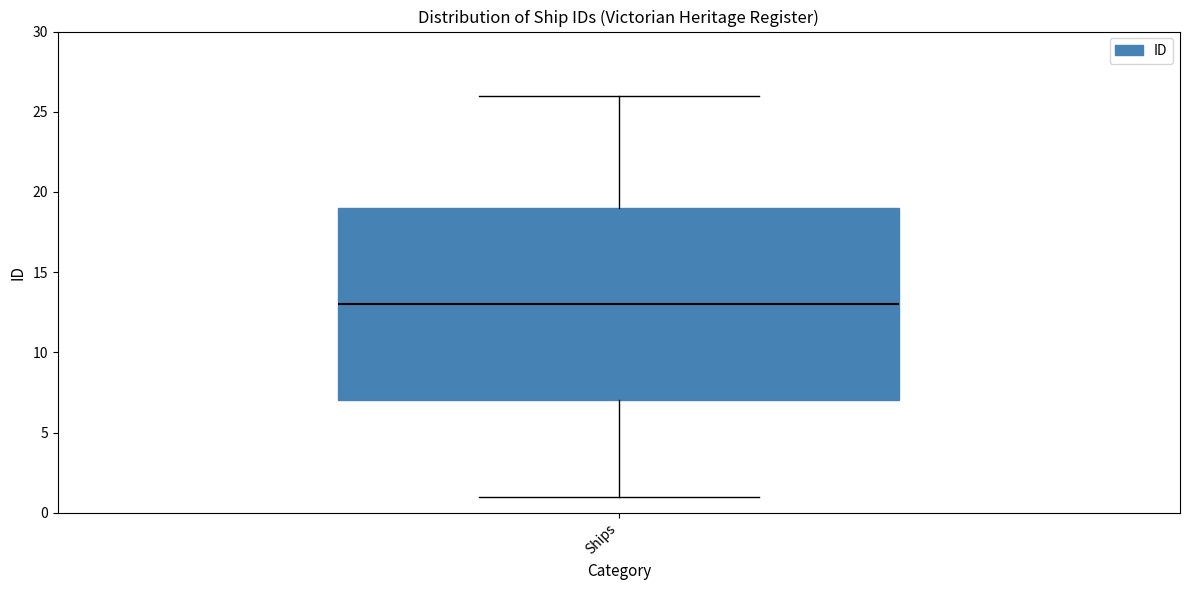

Transcribe this box plot: give where the median line is, the range the box spans, and where the two whiskers end, as read against the y-axis. The values are not printed on the chart, so give them approximately, as read against the axis.

median 13, box 7 to 19, whiskers 1 to 26